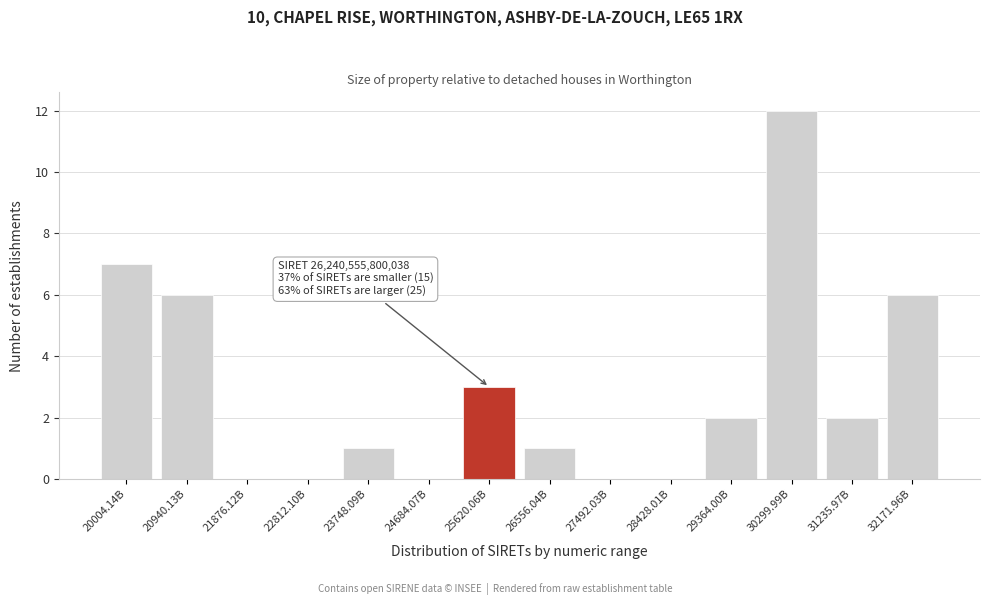

Reading left to right, extract all data points from this chart.

20004.14B=7	20940.13B=6	21876.12B=0	22812.10B=0	23748.09B=1	24684.07B=0	25620.06B=3	26556.04B=1	27492.03B=0	28428.01B=0	29364.00B=2	30299.99B=12	31235.97B=2	32171.96B=6